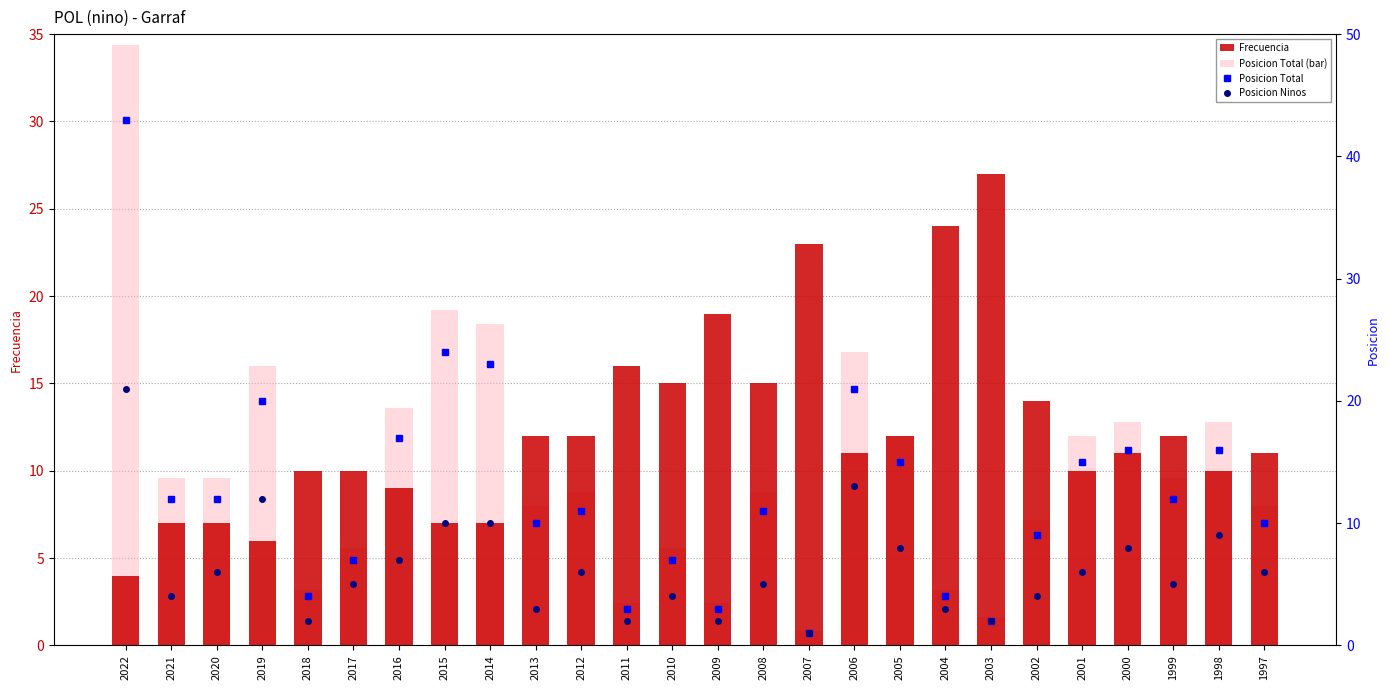

At 2022, list the series in order from largest to smallest.

Posicion Total, Posicion Total (bar), Posicion Ninos, Frecuencia